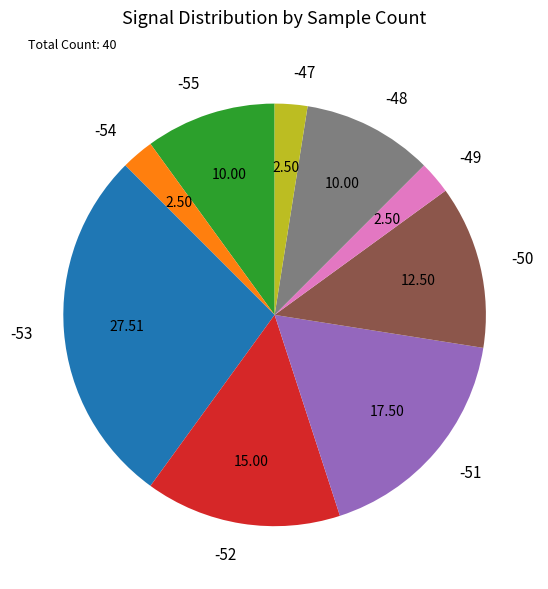

Is there any slice that represents more than half of the pie?

No